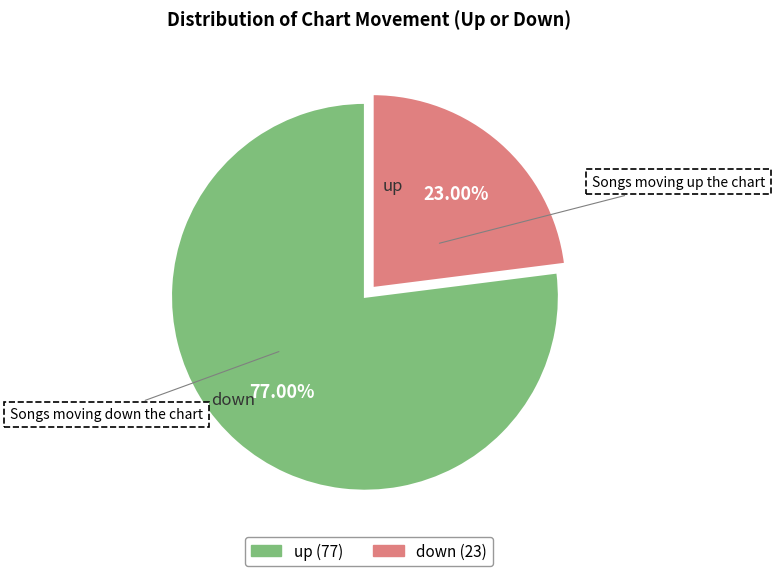

True or false: up accounts for 77% of the total.

True